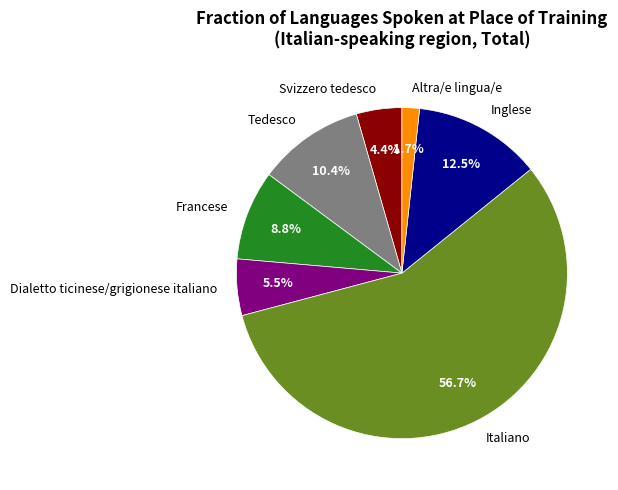

Count the number of slices in the pie.

7